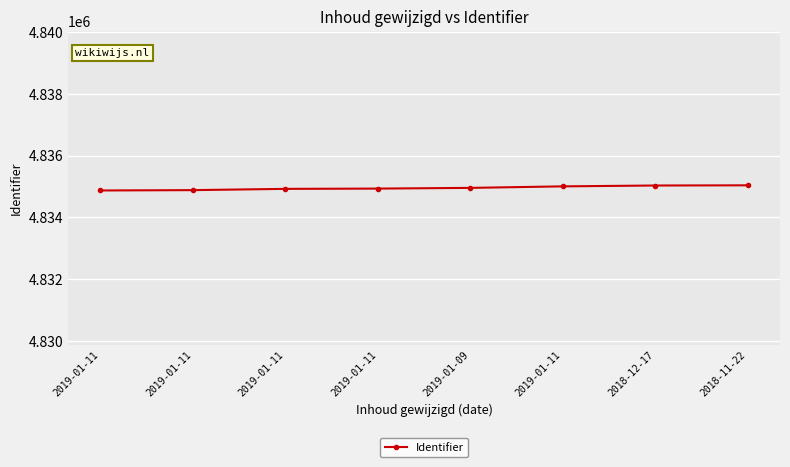

What is the approximate value at 2018-12-17, to the nearest 10?

4835030